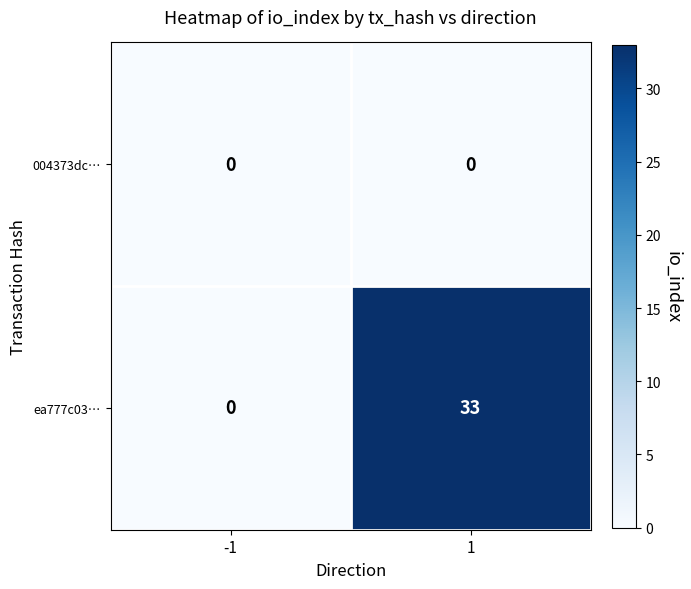

What is the difference between the maximum and minimum values in the ea777c03… series?

33